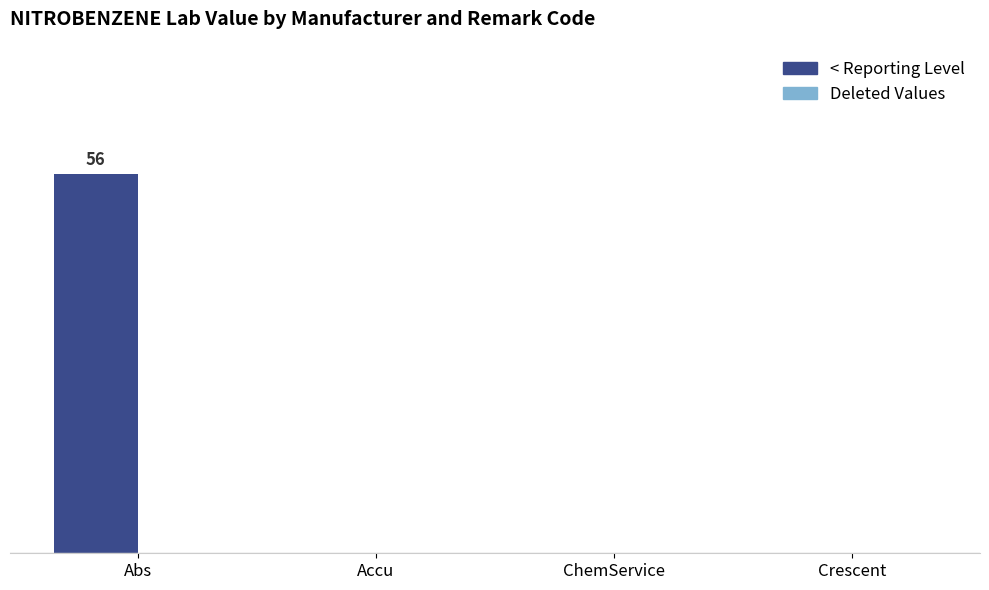

Reading left to right, what are all the values shown in this chart?

< Reporting Level: 56	0	0	0
Deleted Values: 0	0	0	0